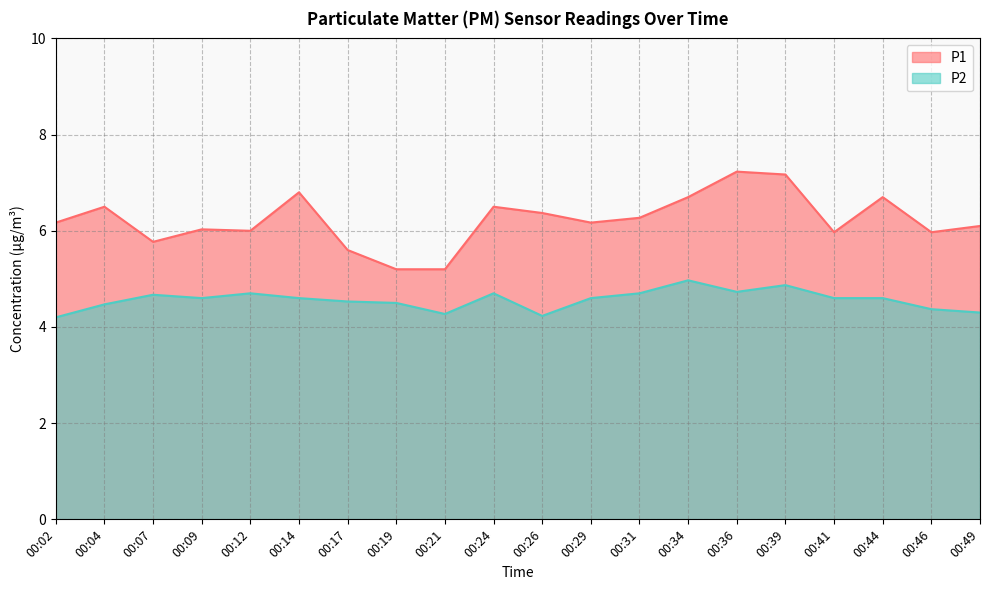

Count the number of categories in the chart.

20